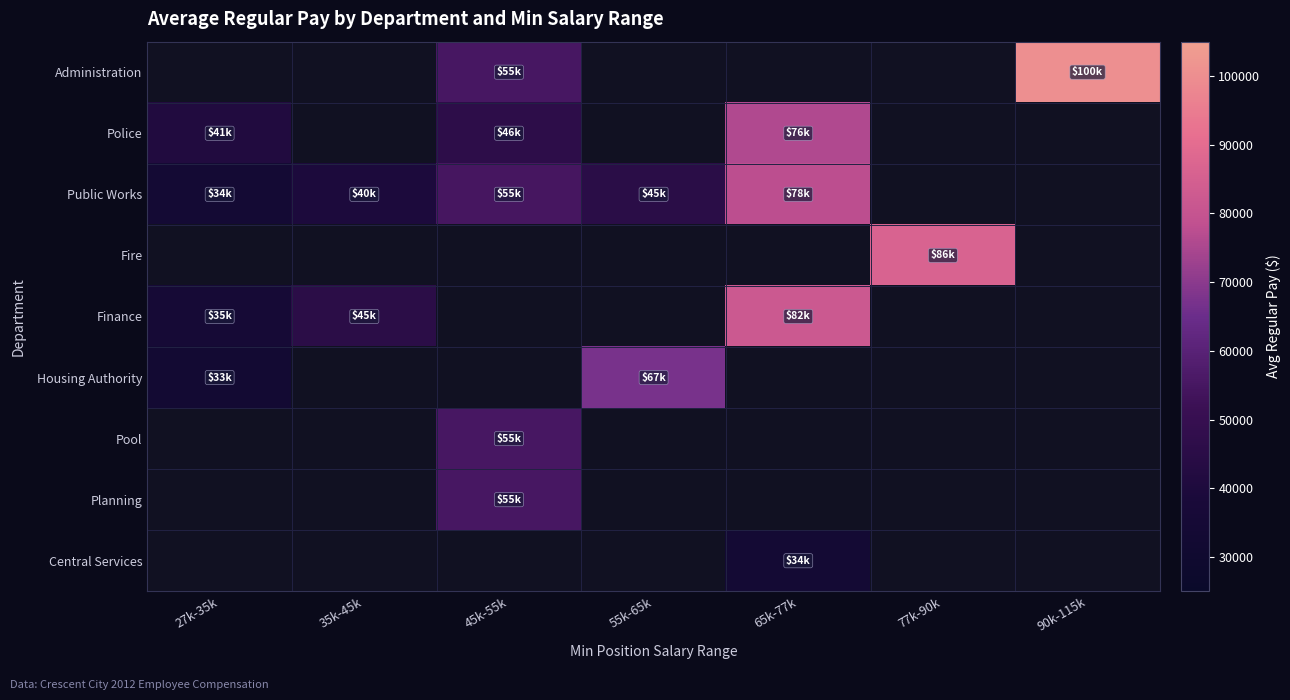

Count the number of data series in this chart.

9